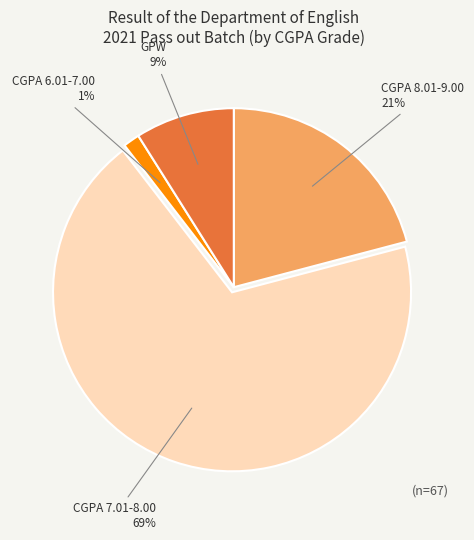

Does any single category account for the majority?

Yes